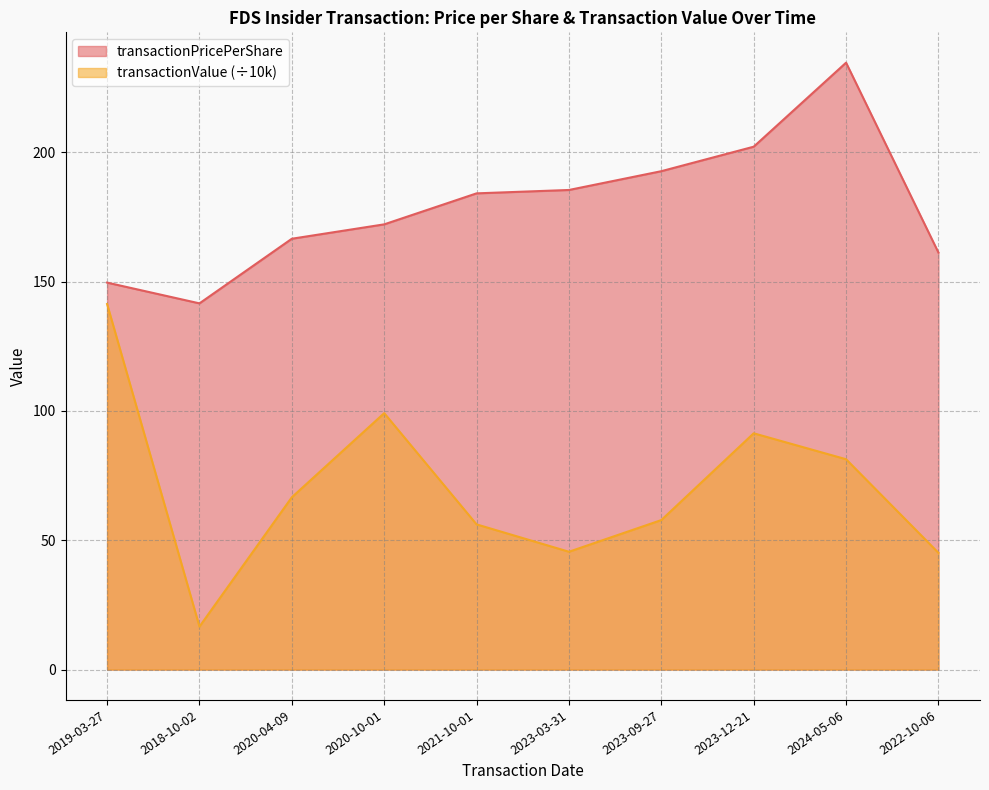

How many interior local peaks does the transactionValue series have?

2